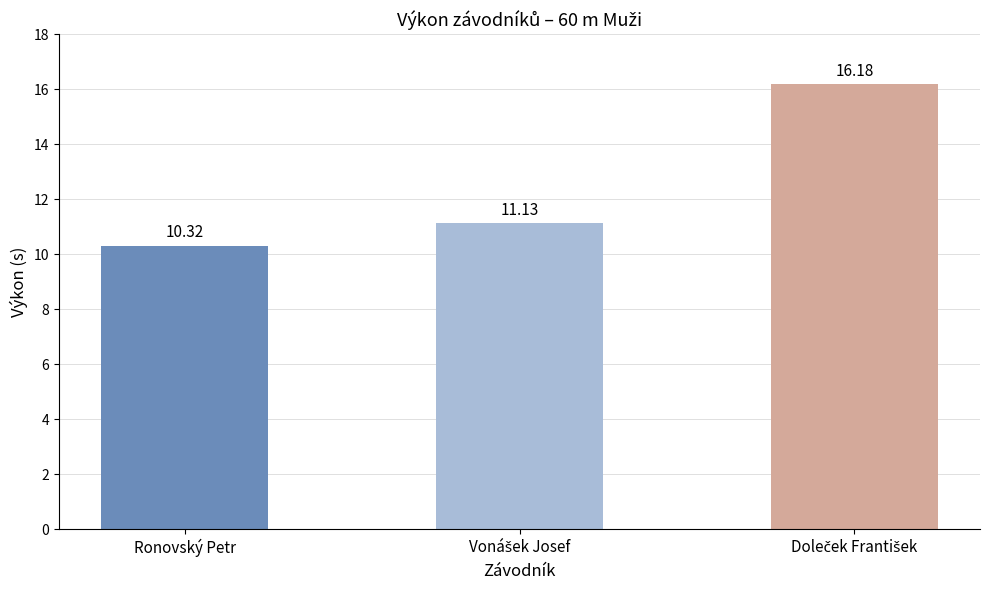

What is the label of the 1st bar from the left?

Ronovský Petr